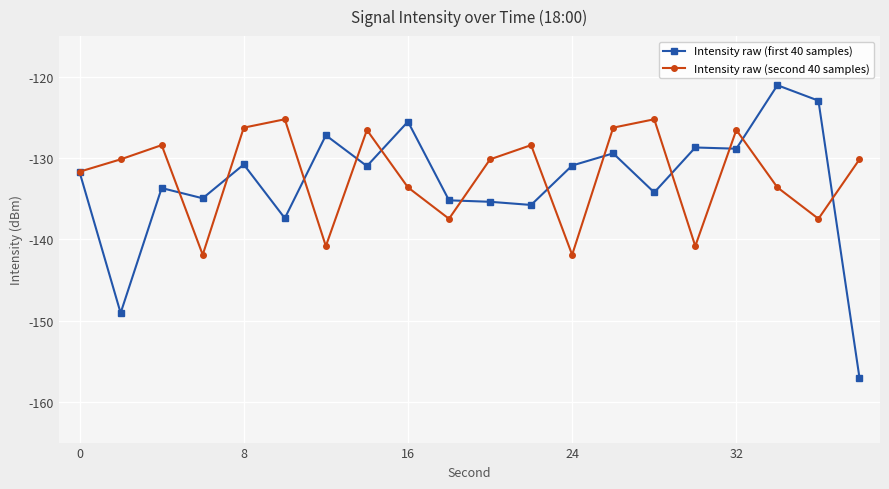

At how many categories does at least one series exceed -140?

20